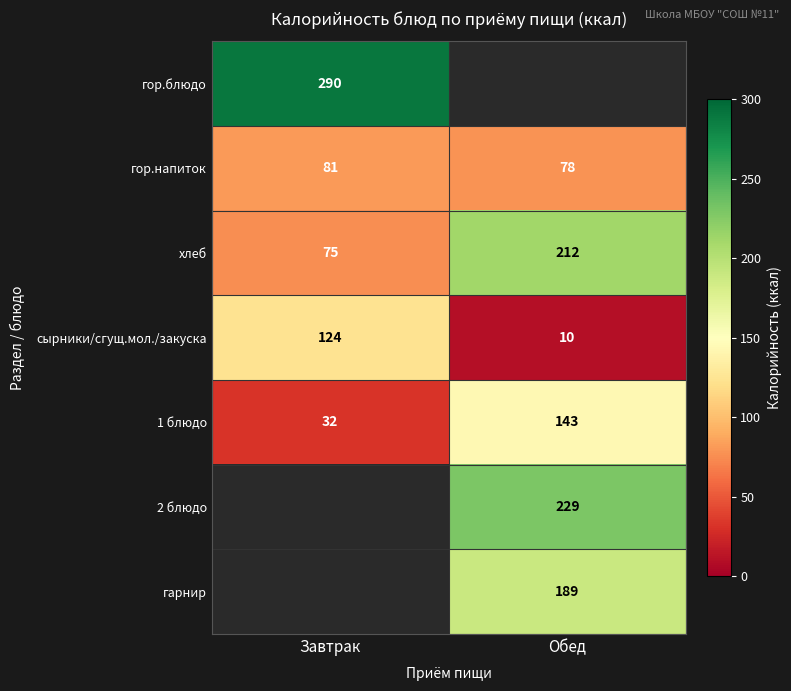

At which label does хлеб reach its peak?

Обед